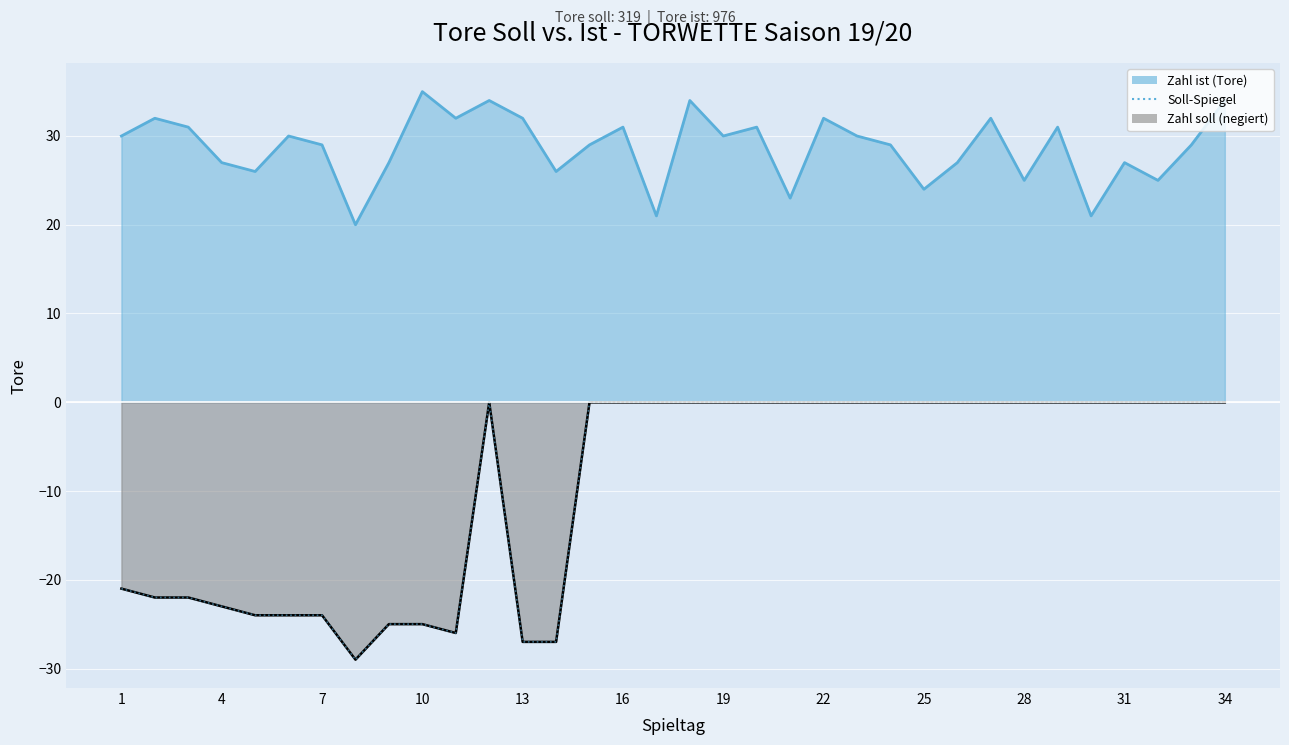

Reading left to right, list all the values displayed in this chart.

-21	-22	-22	-23	-24	-24	-24	-29	-25	-25	-26	0	-27	-27	0	0	0	0	0	0	0	0	0	0	0	0	0	0	0	0	0	0	0	0